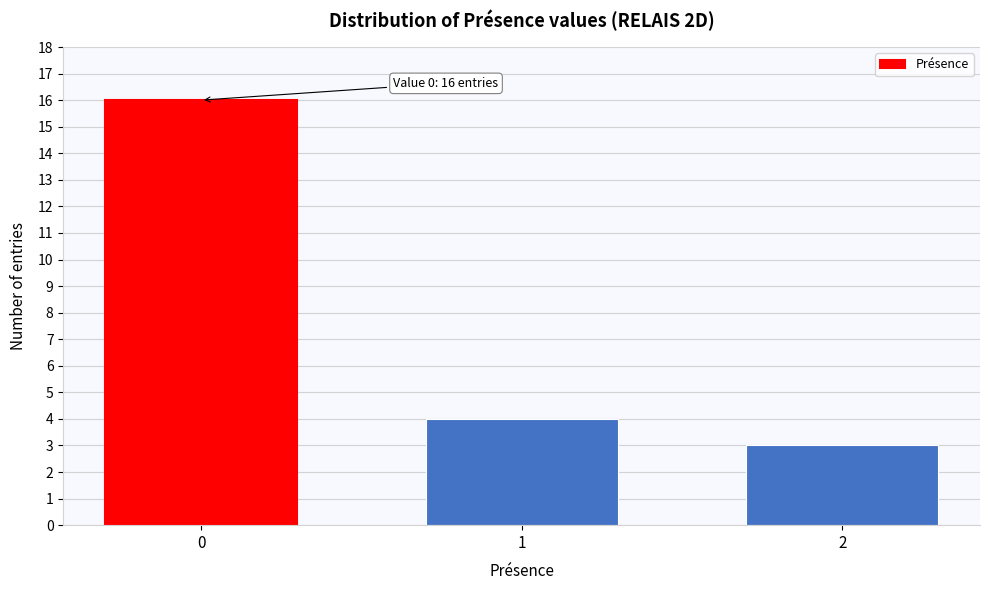

Reading left to right, list all the values displayed in this chart.

0=16	1=4	2=3